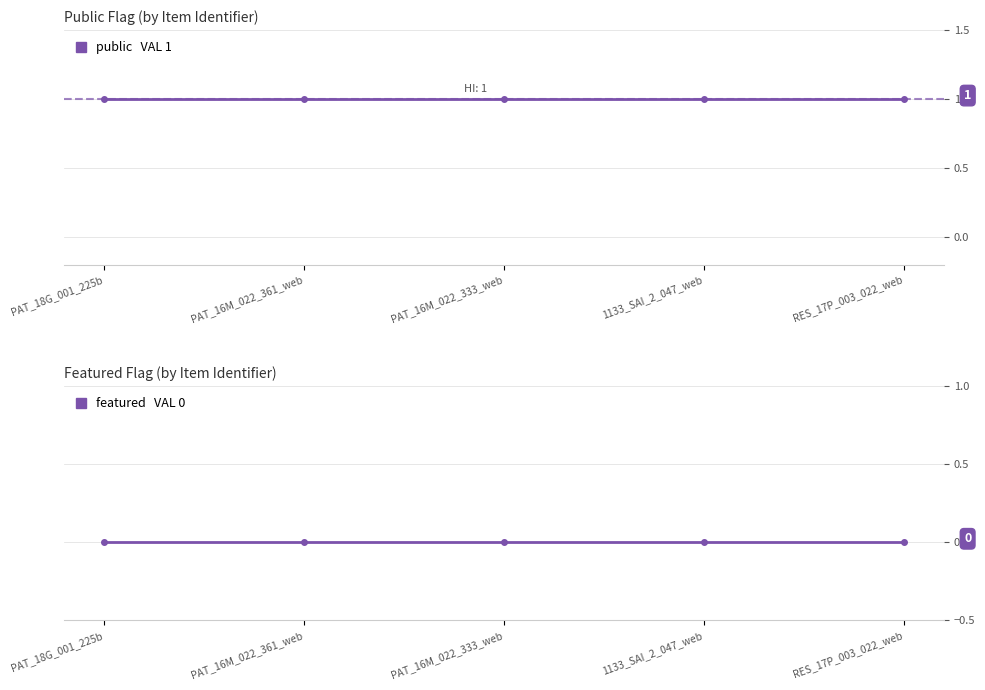

Reading left to right, what are all the values shown in this chart?

public: PAT_18G_001_225b=1	PAT_16M_022_361_web=1	PAT_16M_022_333_web=1	1133_SAI_2_047_web=1	RES_17P_003_022_web=1
featured: PAT_18G_001_225b=0	PAT_16M_022_361_web=0	PAT_16M_022_333_web=0	1133_SAI_2_047_web=0	RES_17P_003_022_web=0